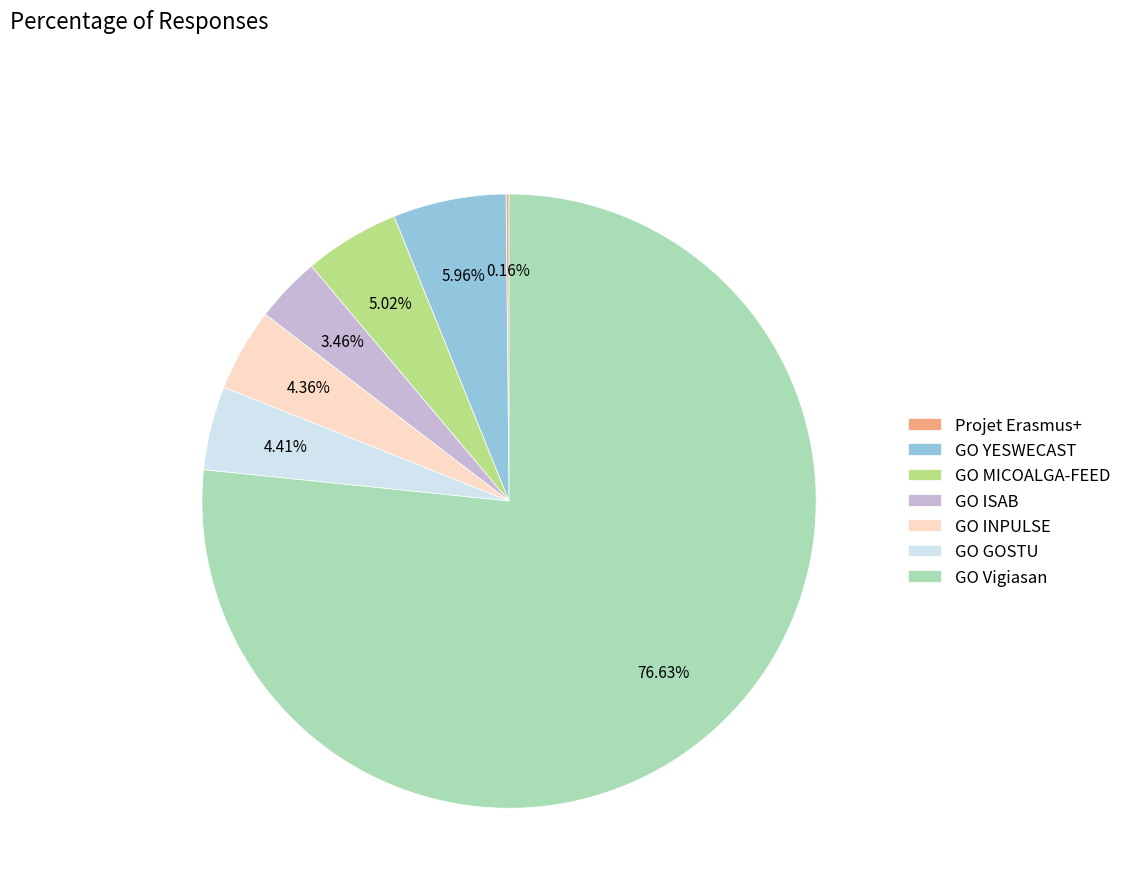

Approximately how many times larger is the value at GO GOSTU compared to GO INPULSE?

1.0